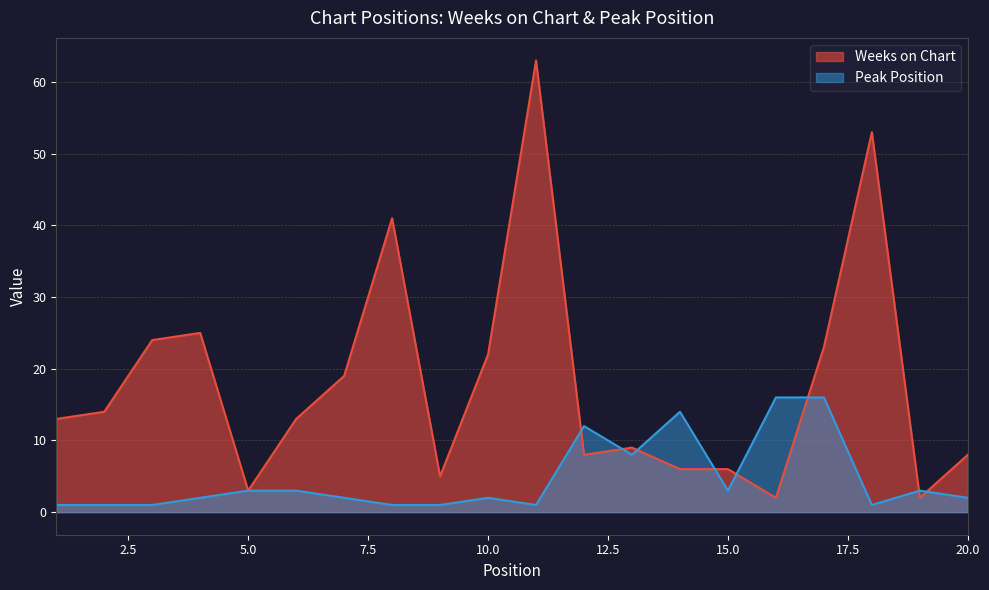

Rank the series by their maximum value, from highest to lowest.

Weeks on Chart, Peak Position